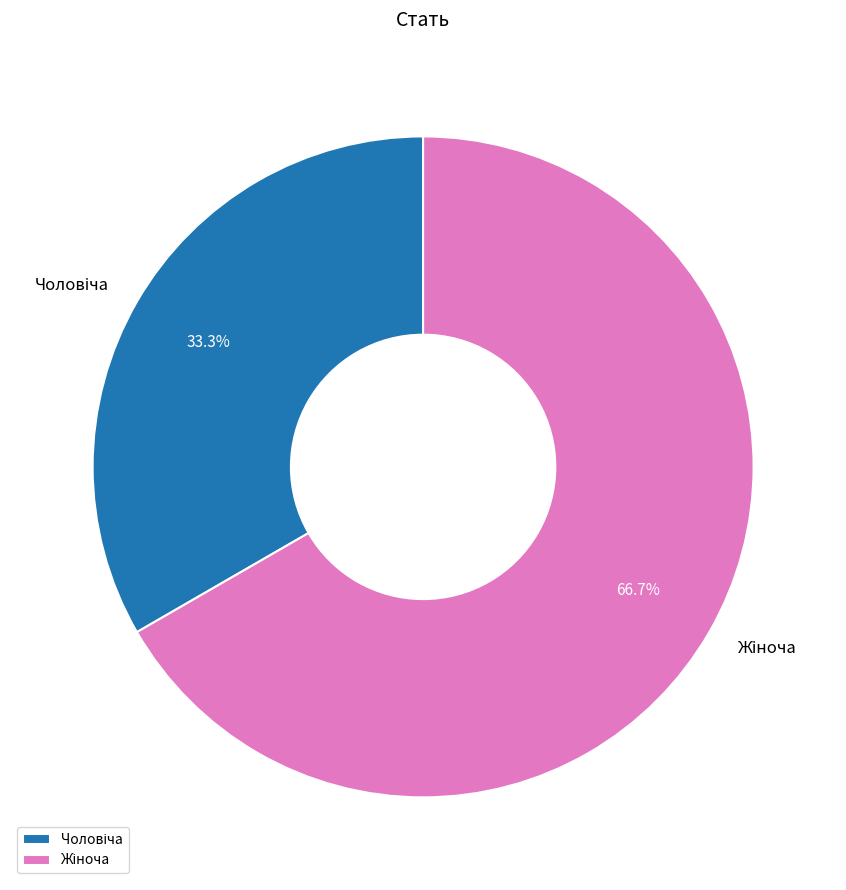

To the nearest percent, what is the average slice percentage?

50%